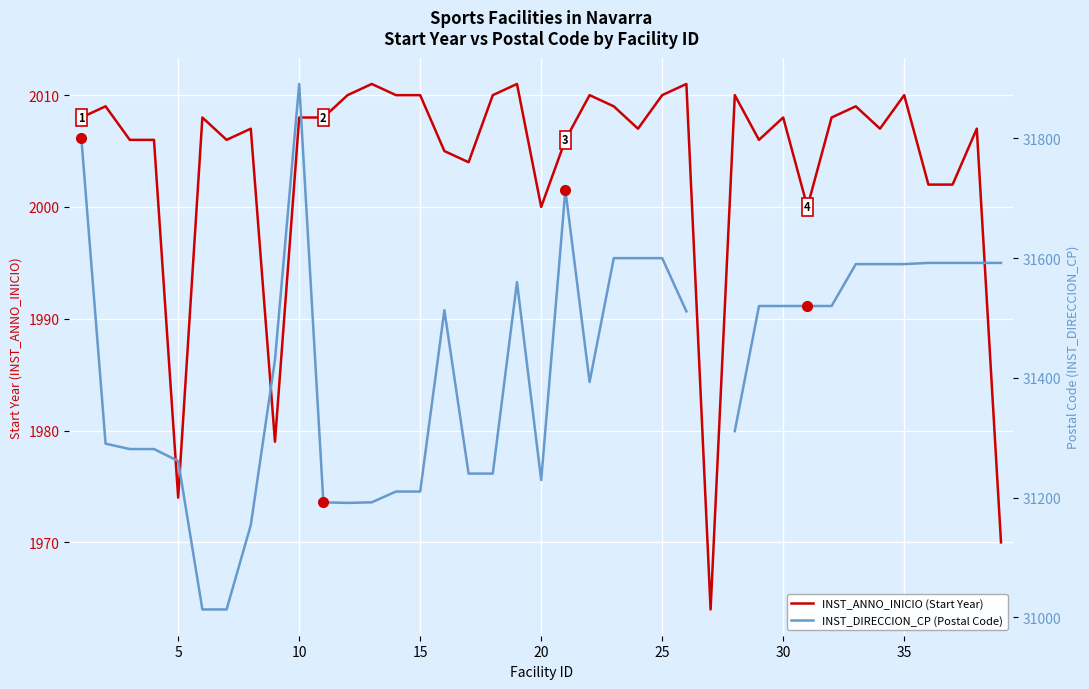

What is the total value across all series at 15?

33287.0